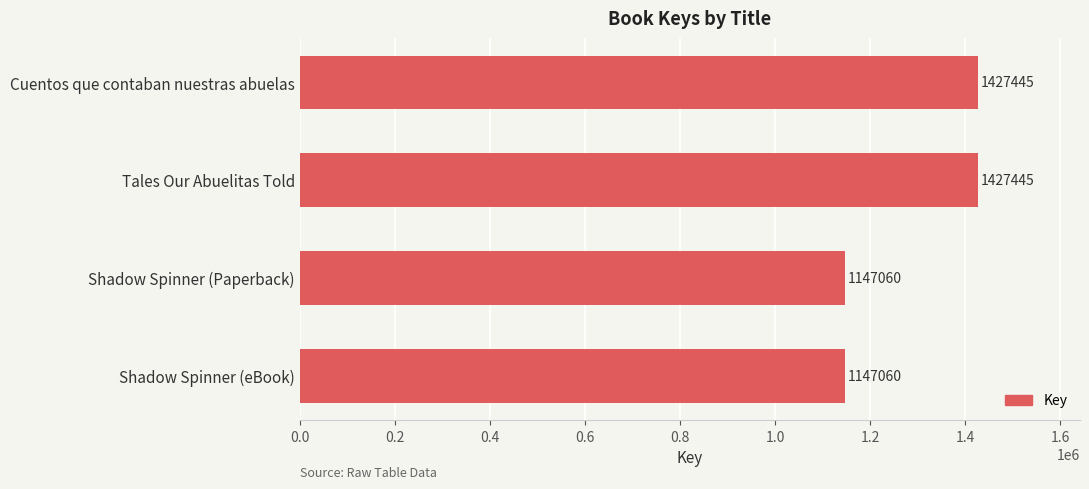

What is the greatest value displayed?

1427445